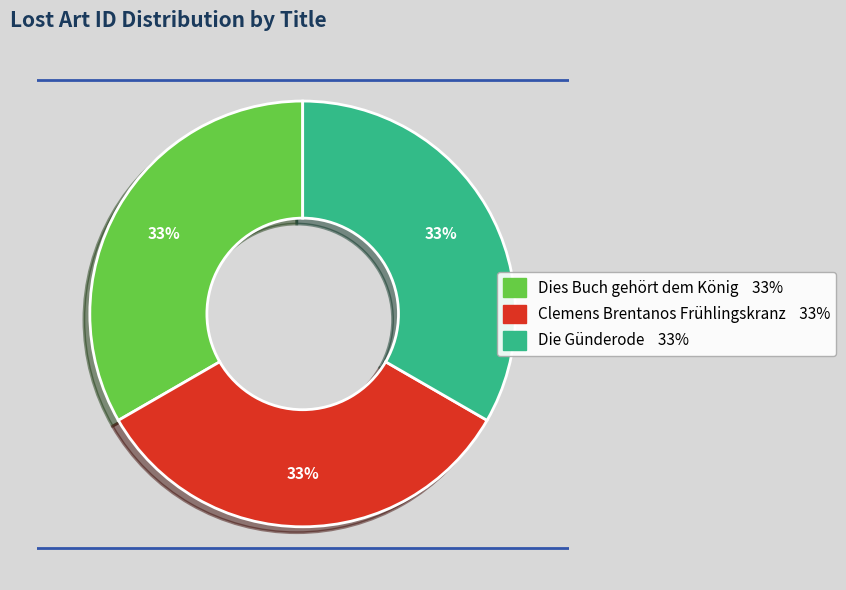

True or false: Clemens Brentanos Frühlingskranz accounts for 33% of the total.

True